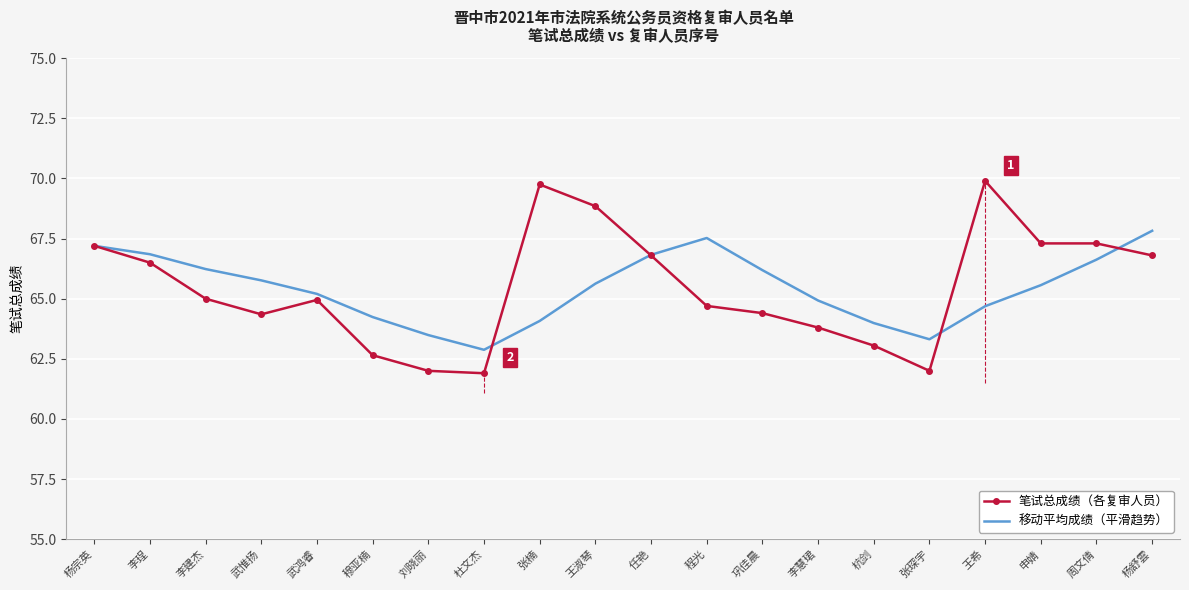

Is the value of 笔试总成绩（各复审人员） at 穆亚楠 greater than the value of 移动平均成绩（平滑趋势） at 申婧?

No